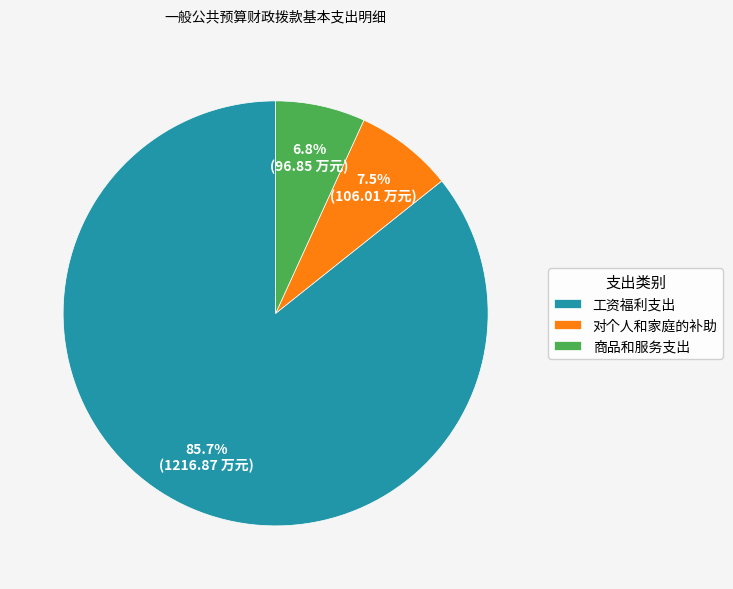

Count the number of slices in the pie.

3